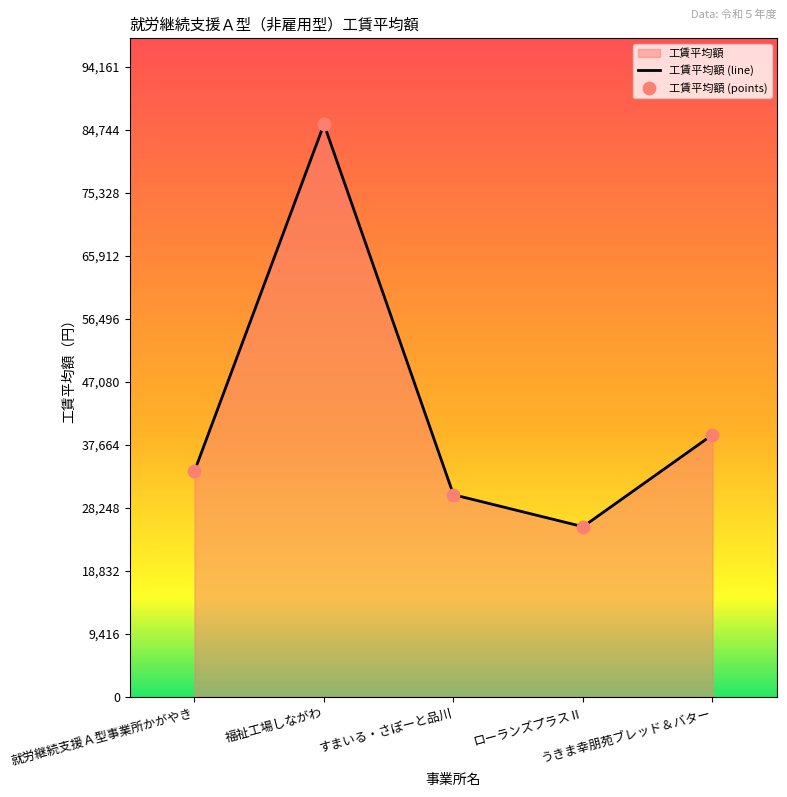

What is the change in value from 就労継続支援Ａ型事業所かがやき to うきま幸朋苑ブレッド＆バター?

+5453.1